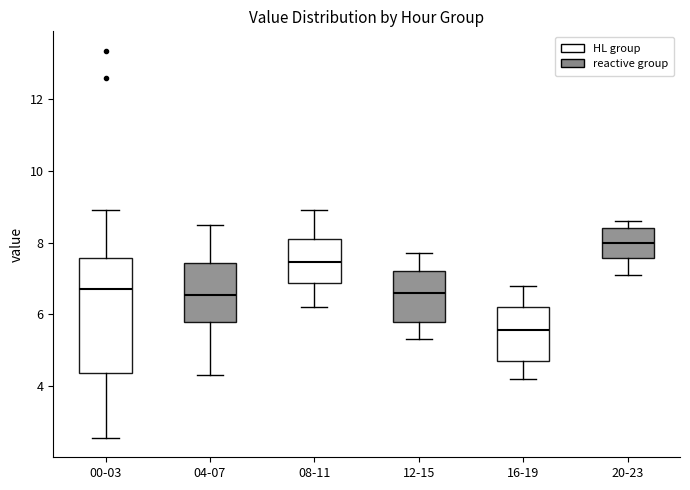

Reading left to right, read every box against the y-axis: the position of its median line, the range the box covers, and the ends of its whiskers. The values are not printed on the chart, so give them approximately, as read against the axis.

00-03: median 6.6, box 4.4 to 7.6, whiskers 2.6 to 9.0
04-07: median 6.6, box 5.8 to 7.4, whiskers 4.4 to 8.6
08-11: median 7.4, box 6.8 to 8.2, whiskers 6.2 to 9.0
12-15: median 6.6, box 5.8 to 7.2, whiskers 5.4 to 7.8
16-19: median 5.6, box 4.8 to 6.2, whiskers 4.2 to 6.8
20-23: median 8.0, box 7.6 to 8.4, whiskers 7.2 to 8.6